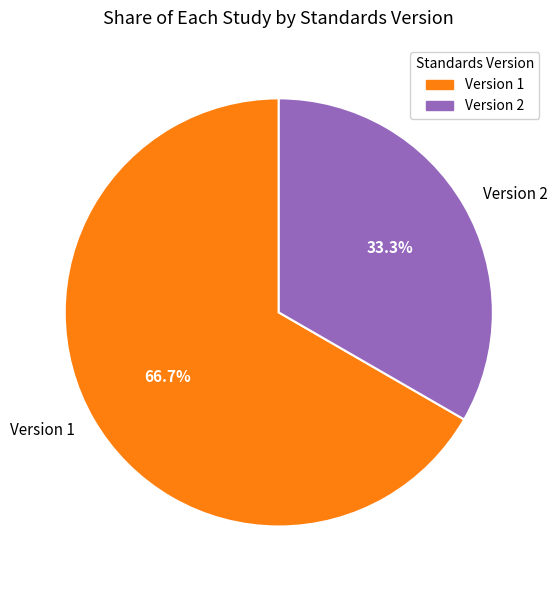

Combined, do Version 2 and Version 1 account for over 50%?

Yes